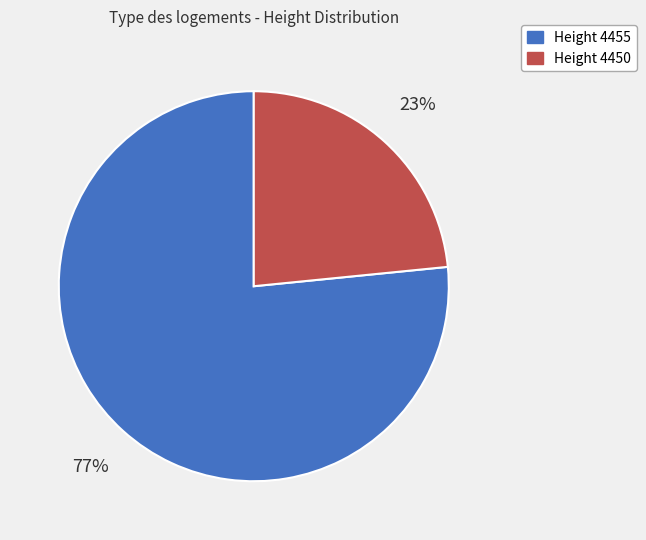

Does any single category account for the majority?

Yes